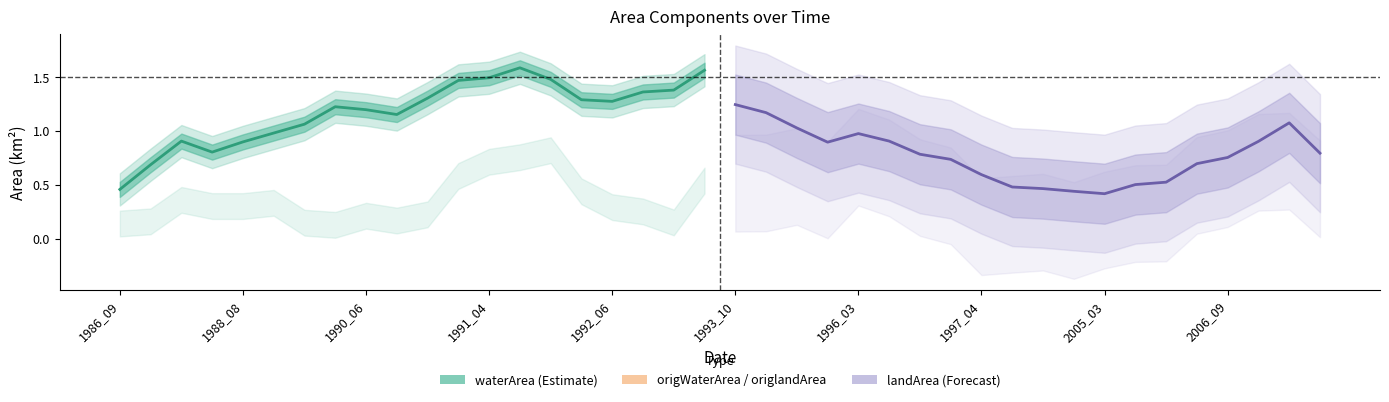

What is the highest value of the waterArea (Estimate) series?

1.6